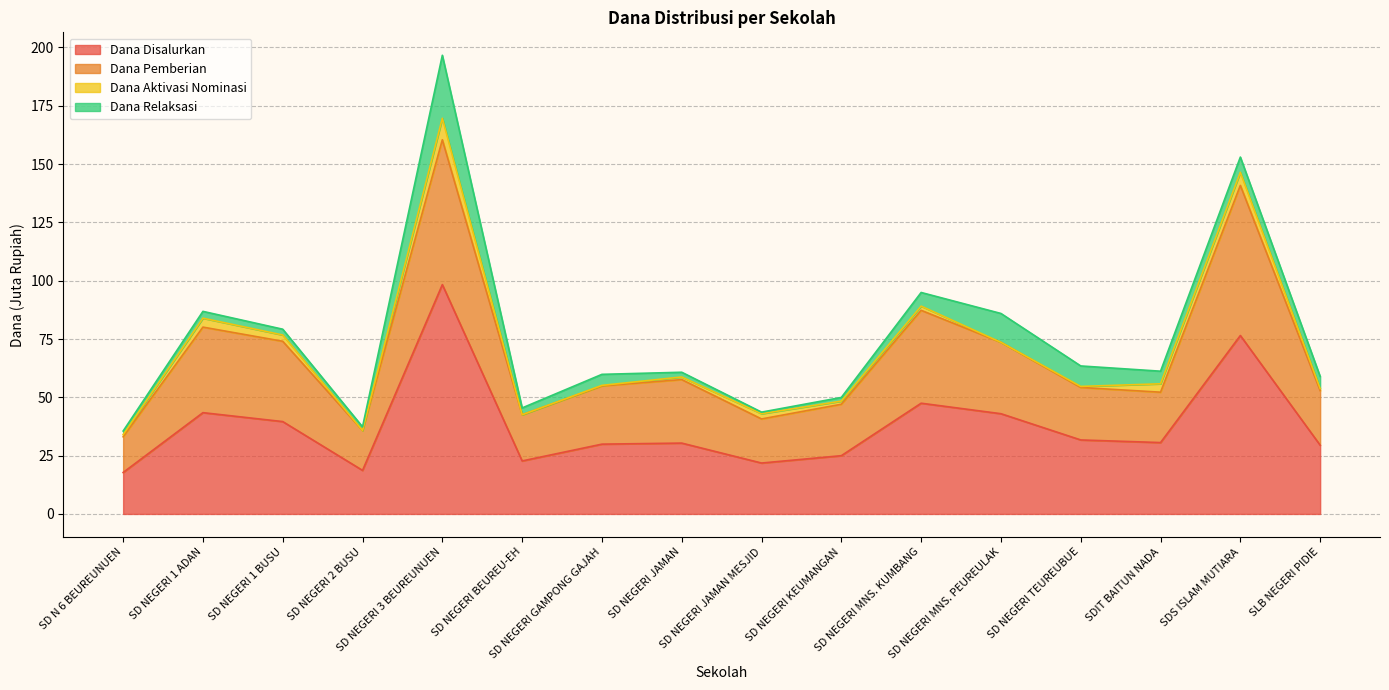

What position from the right is SD NEGERI GAMPONG GAJAH?

10